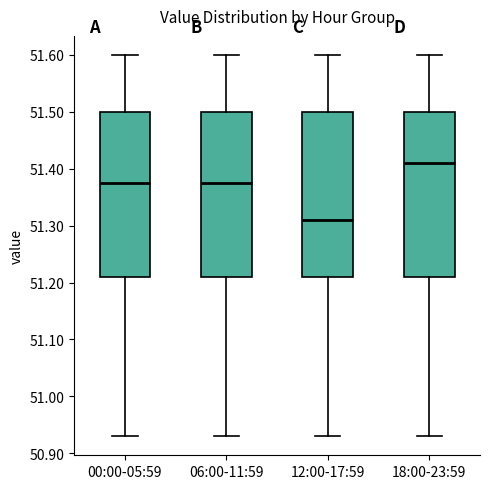

Where does the upper whisker of the box for 12:00-17:59 end on the y-axis? The values are not printed on the chart, so give them approximately, as read against the axis.

51.60